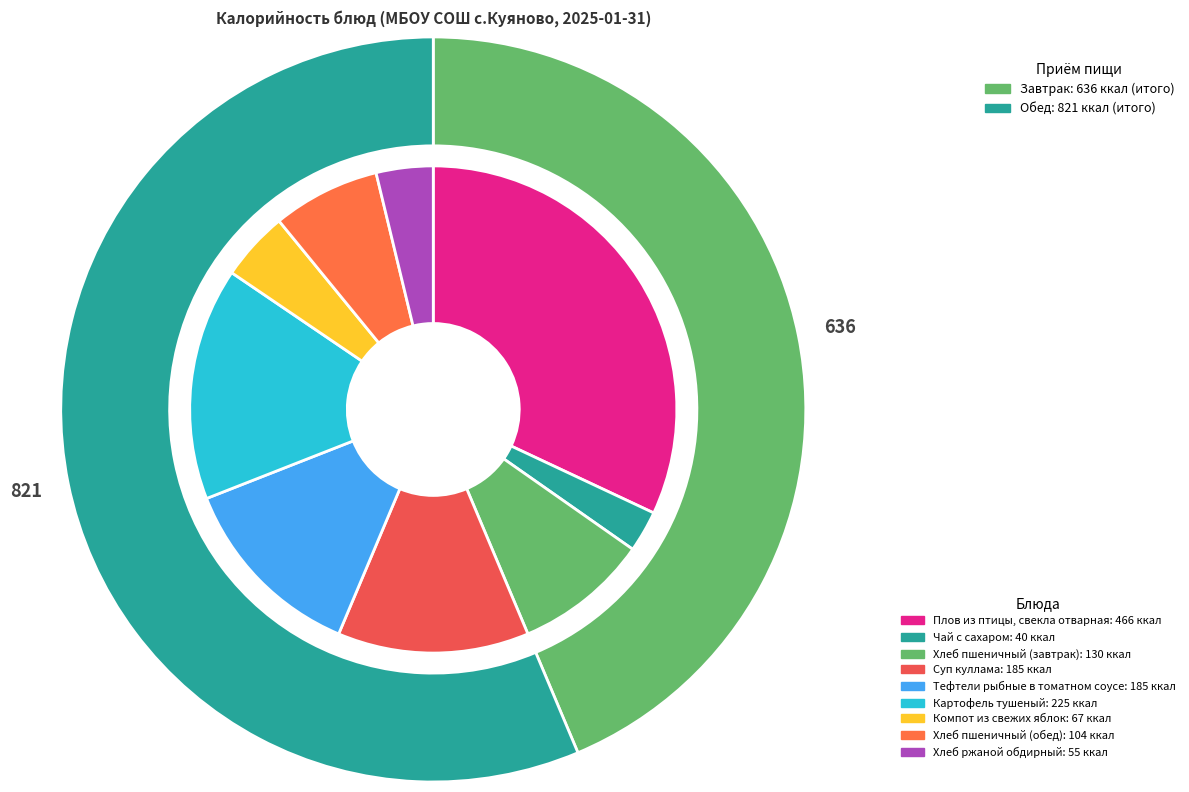

To the nearest percent, what is the average slice percentage?

11%